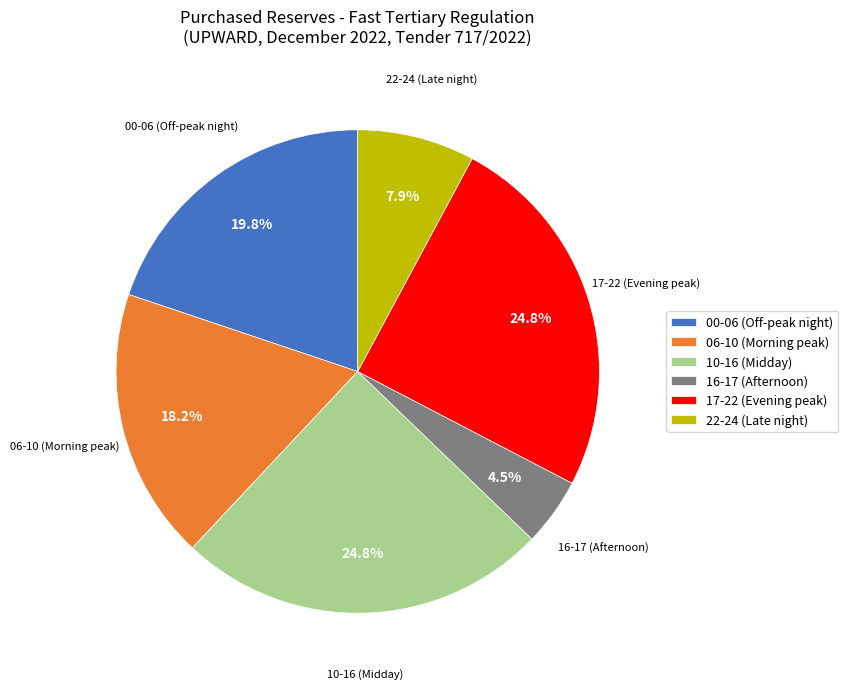

Does any single category account for the majority?

No